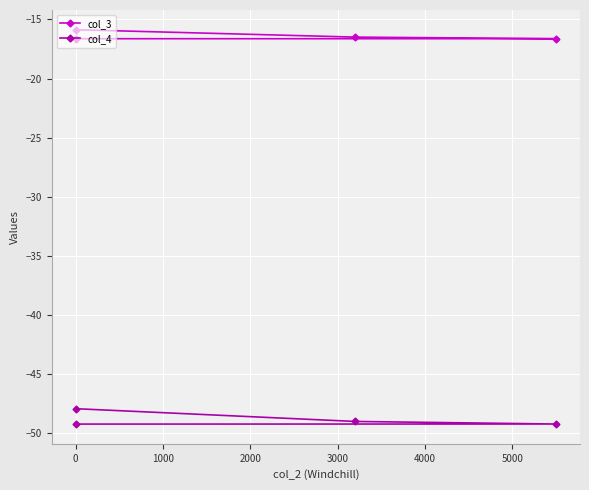

What is the smallest value displayed?

-49.2